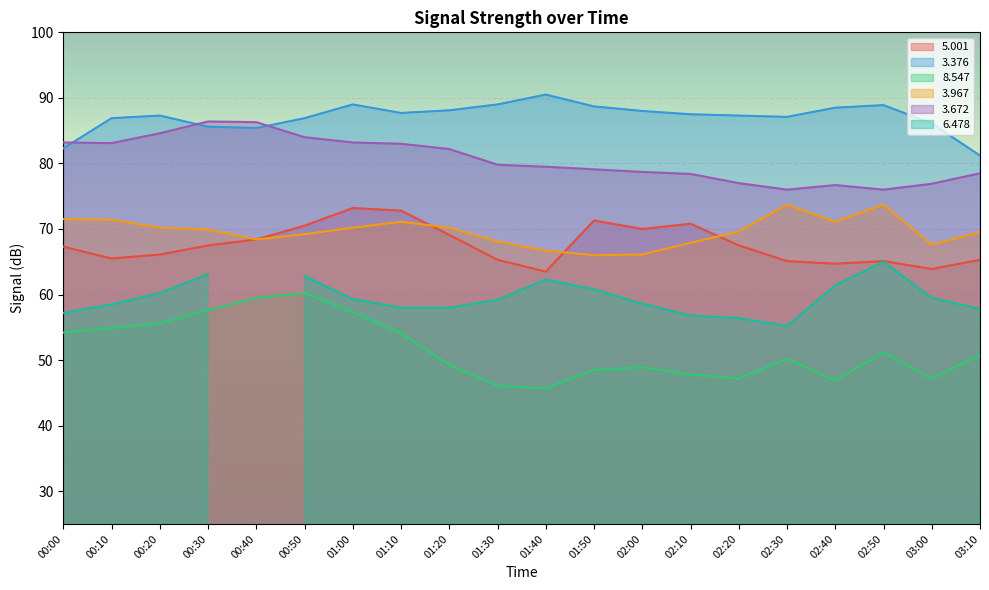

Which series has the largest range (max minus min)?

  8.547